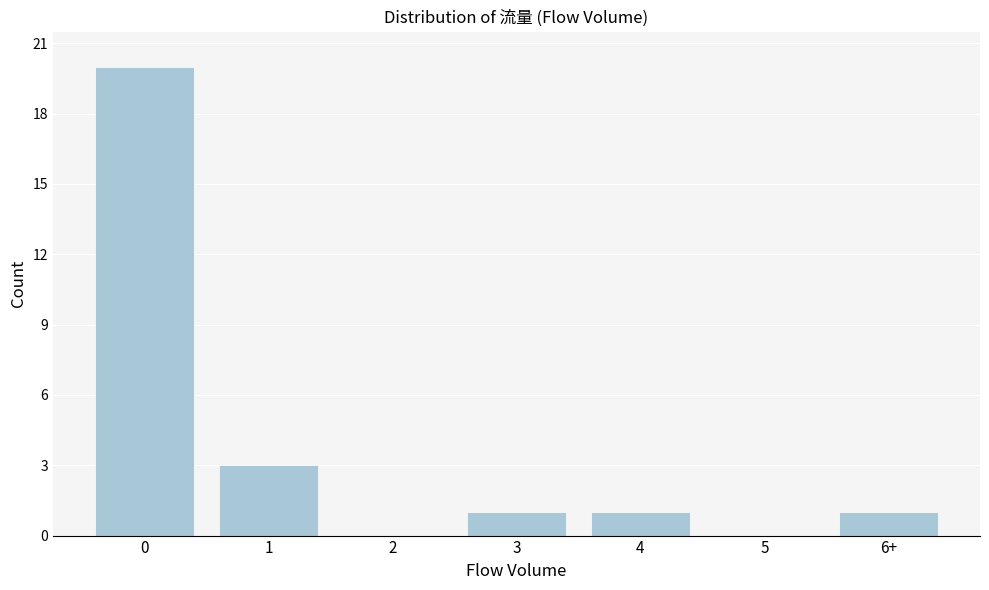

Reading right to left, list all the values displayed in this chart.

6+=1	5=0	4=1	3=1	2=0	1=3	0=20